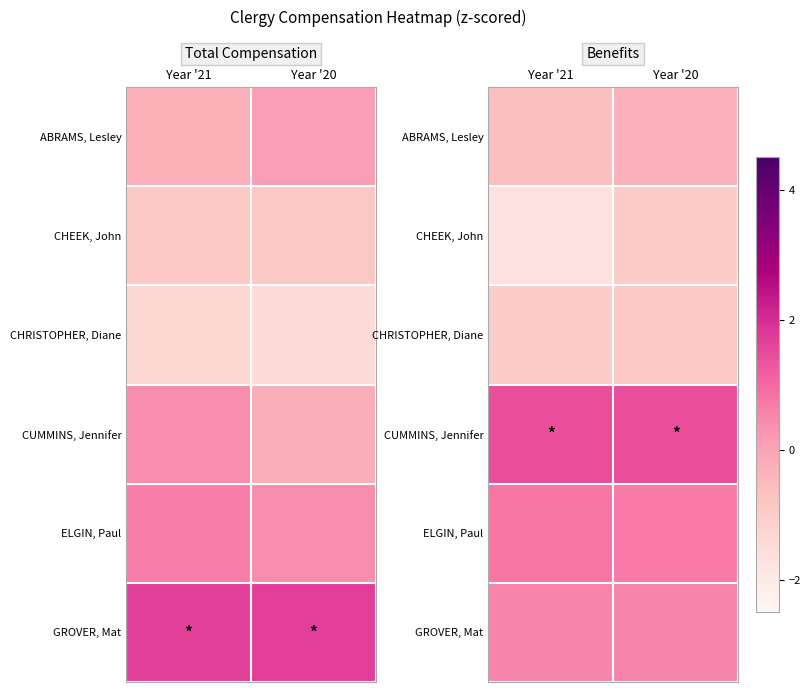

The ABRAMS, Lesley series shows -0.2 at Year '21. True or false?

False